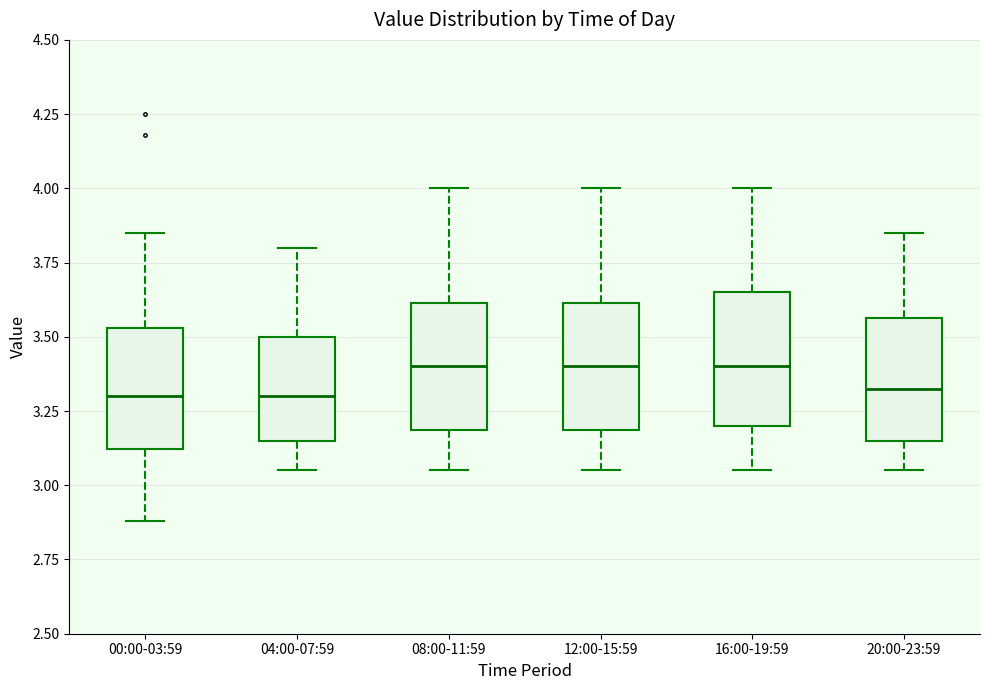

Reading left to right, transcribe this box plot: for each box, give where its median line is, the range the box spans, and where its two whiskers end, as read against the y-axis. The values are not printed on the chart, so give them approximately, as read against the axis.

00:00-03:59: median 3.30, box 3.10 to 3.55, whiskers 2.90 to 3.85
04:00-07:59: median 3.30, box 3.15 to 3.50, whiskers 3.05 to 3.80
08:00-11:59: median 3.40, box 3.20 to 3.60, whiskers 3.05 to 4.00
12:00-15:59: median 3.40, box 3.20 to 3.60, whiskers 3.05 to 4.00
16:00-19:59: median 3.40, box 3.20 to 3.65, whiskers 3.05 to 4.00
20:00-23:59: median 3.35, box 3.15 to 3.55, whiskers 3.05 to 3.85